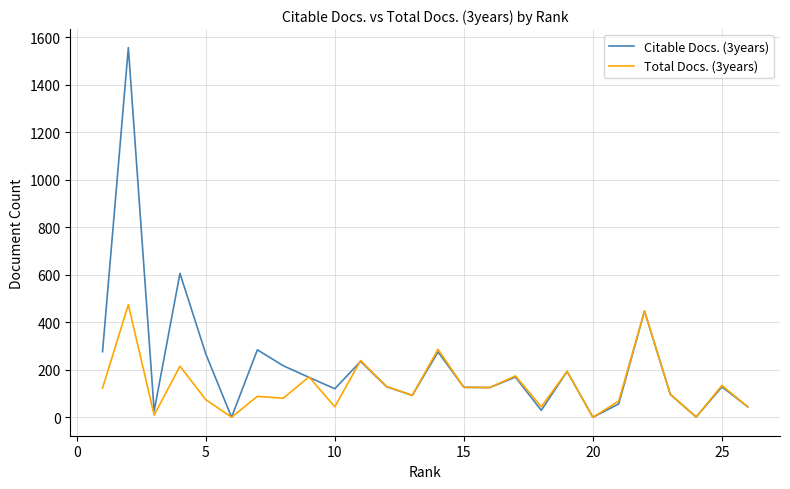

Which series has the widest spread of values?

Citable Docs. (3years)